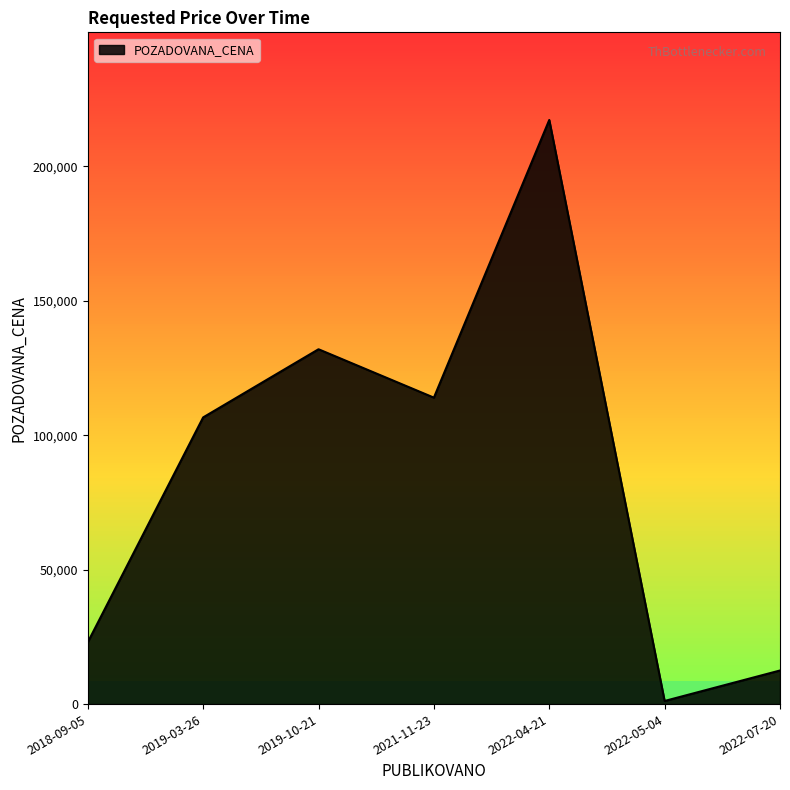

What is the maximum value shown in the chart?

217300